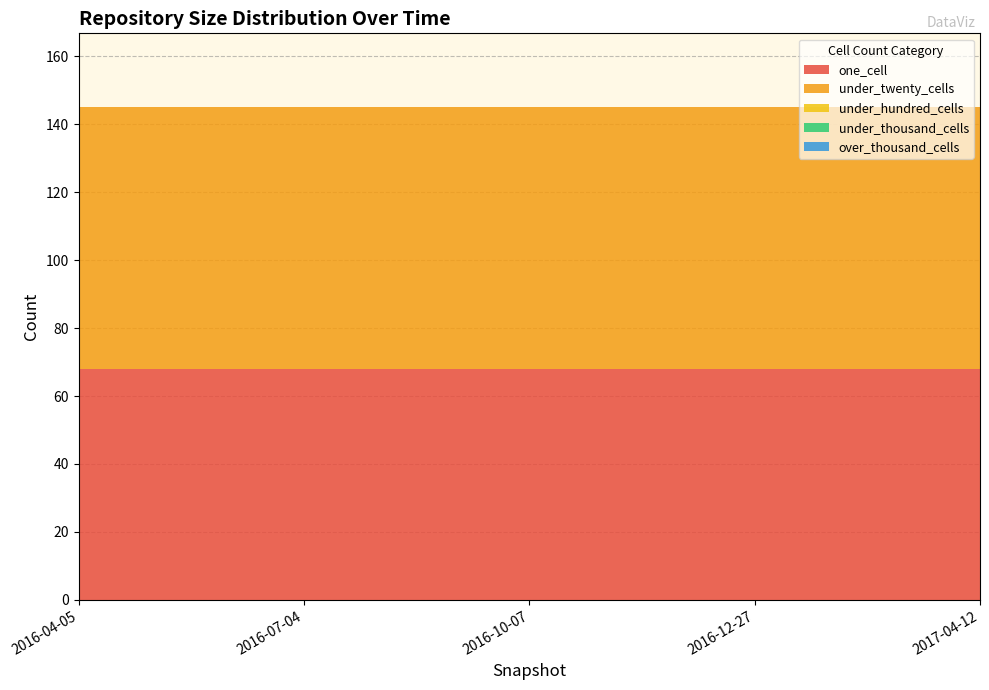

Reading left to right, what are all the values shown in this chart?

one_cell: 2016-04-05=68	2016-07-04=68	2016-10-07=68	2016-12-27=68	2017-04-12=68
under_twenty_cells: 2016-04-05=77	2016-07-04=77	2016-10-07=77	2016-12-27=77	2017-04-12=77
under_hundred_cells: 2016-04-05=0	2016-07-04=0	2016-10-07=0	2016-12-27=0	2017-04-12=0
under_thousand_cells: 2016-04-05=0	2016-07-04=0	2016-10-07=0	2016-12-27=0	2017-04-12=0
over_thousand_cells: 2016-04-05=0	2016-07-04=0	2016-10-07=0	2016-12-27=0	2017-04-12=0